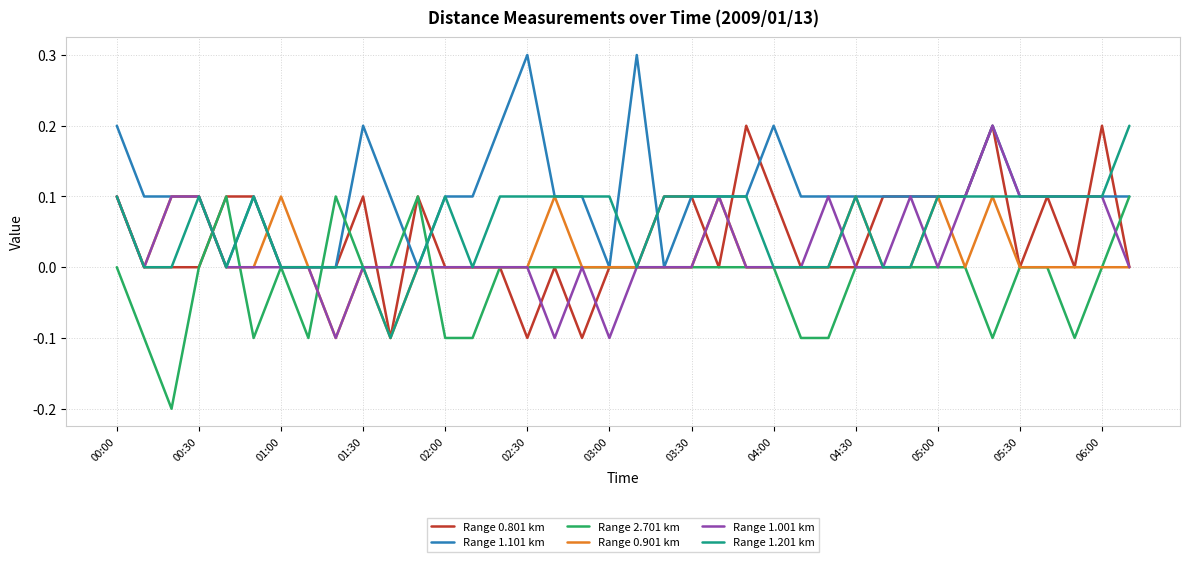

Which series has the largest total across all categories?

Range 1.101 km